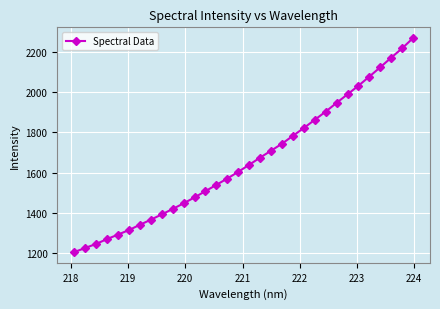

True or false: there are more than 2 points higher than both neighbors.

False